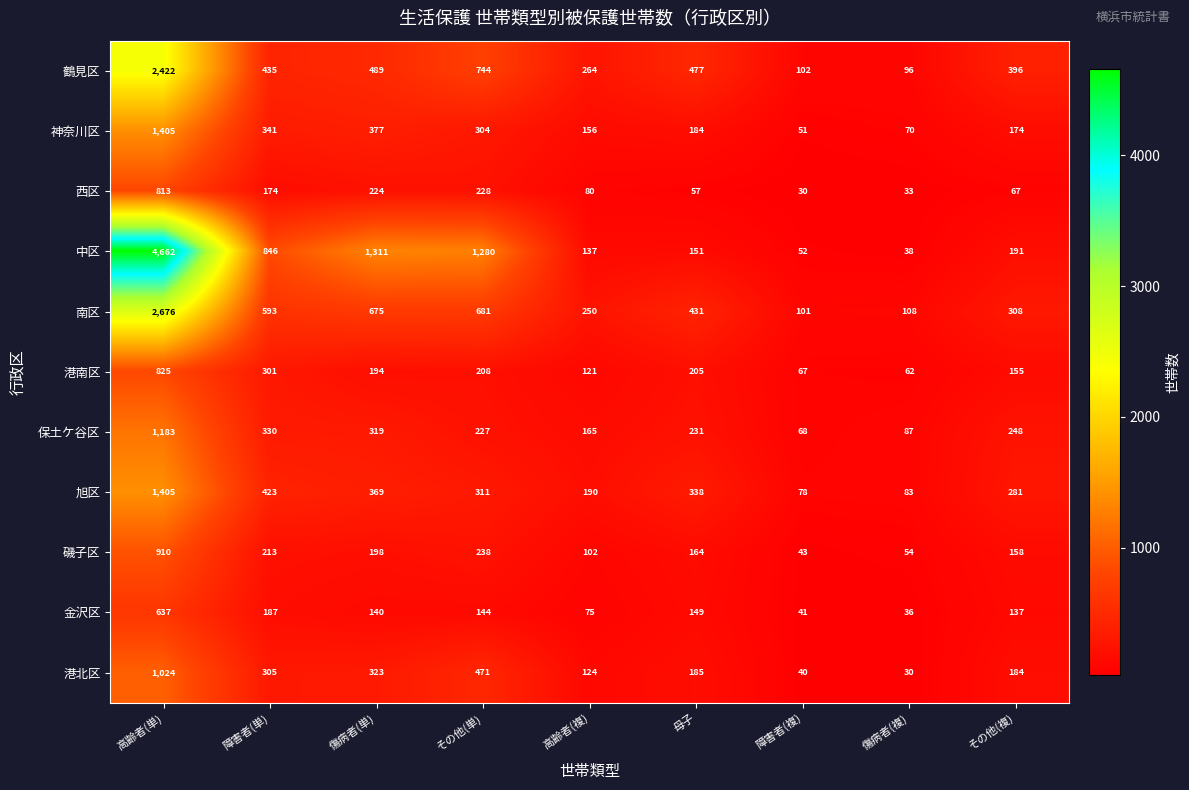

What is the average value of the 神奈川区 series?

340